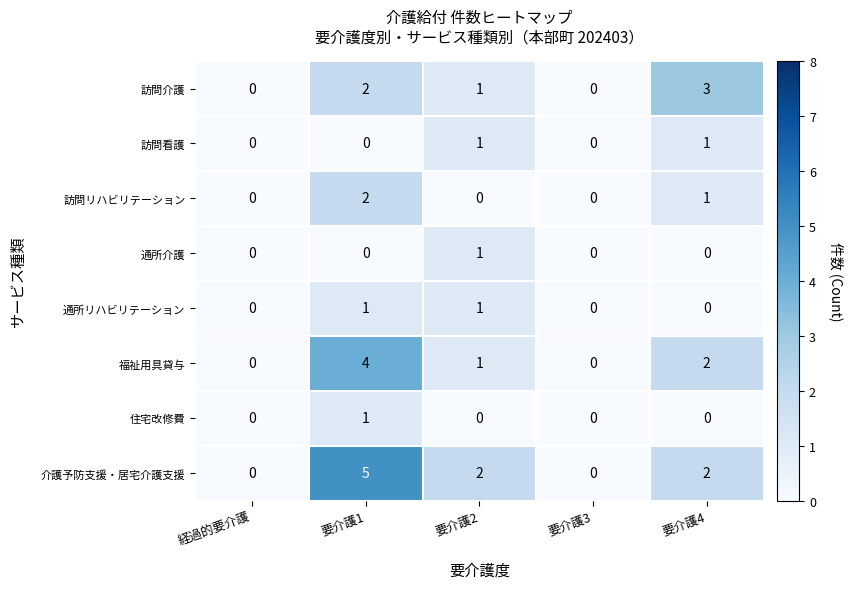

What is the greatest value displayed?

5